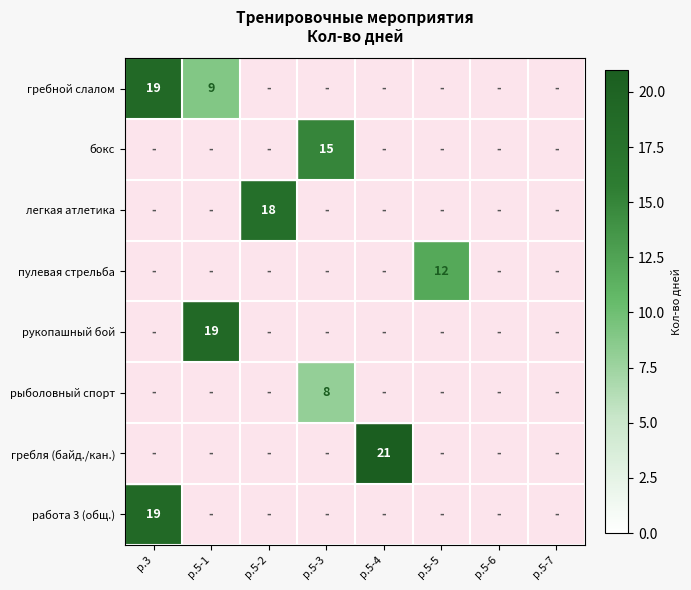

The value of гребля (байд./кан.) at р.5-4 is 21. True or false?

True